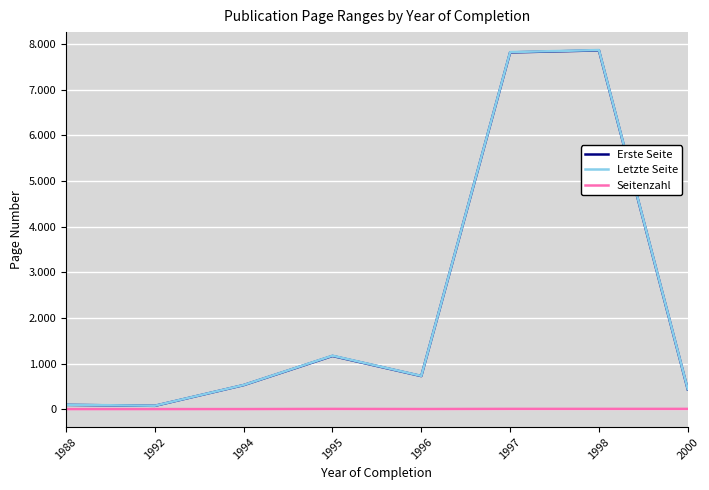

The value of Erste Seite at 1988 is 95.0. True or false?

True